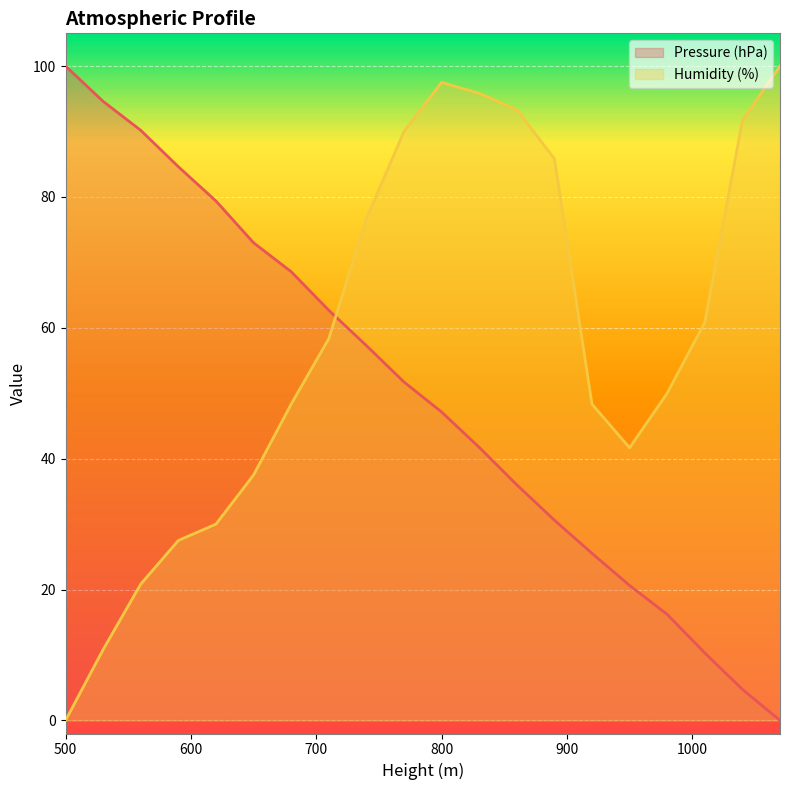

What is the approximate value of Humidity (%) at 920?

48.3